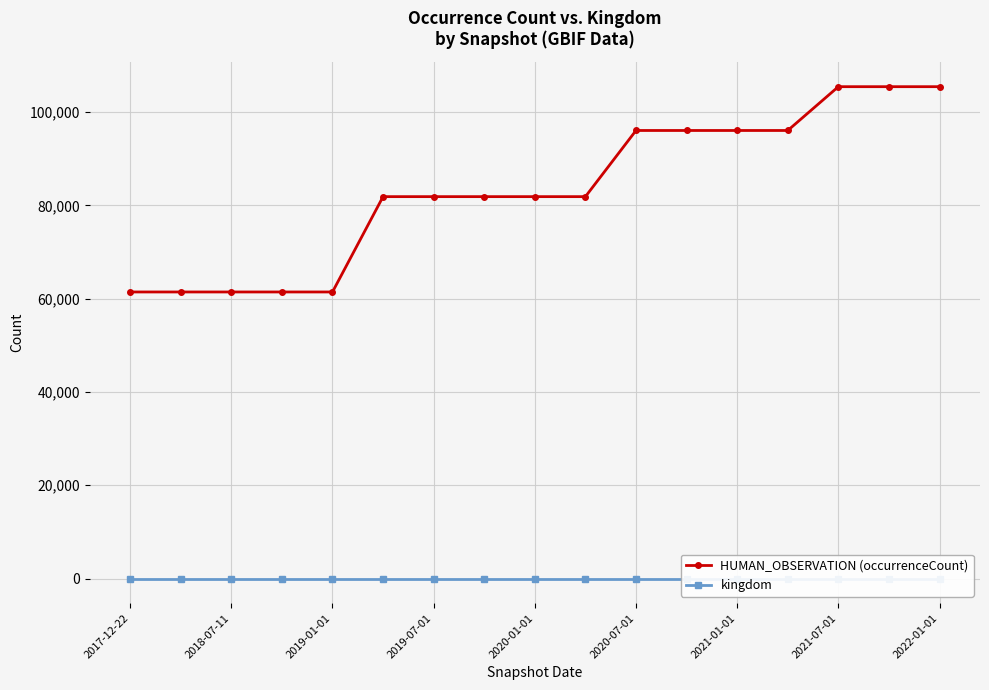

Which label corresponds to the smallest value in the chart?

2017-12-22